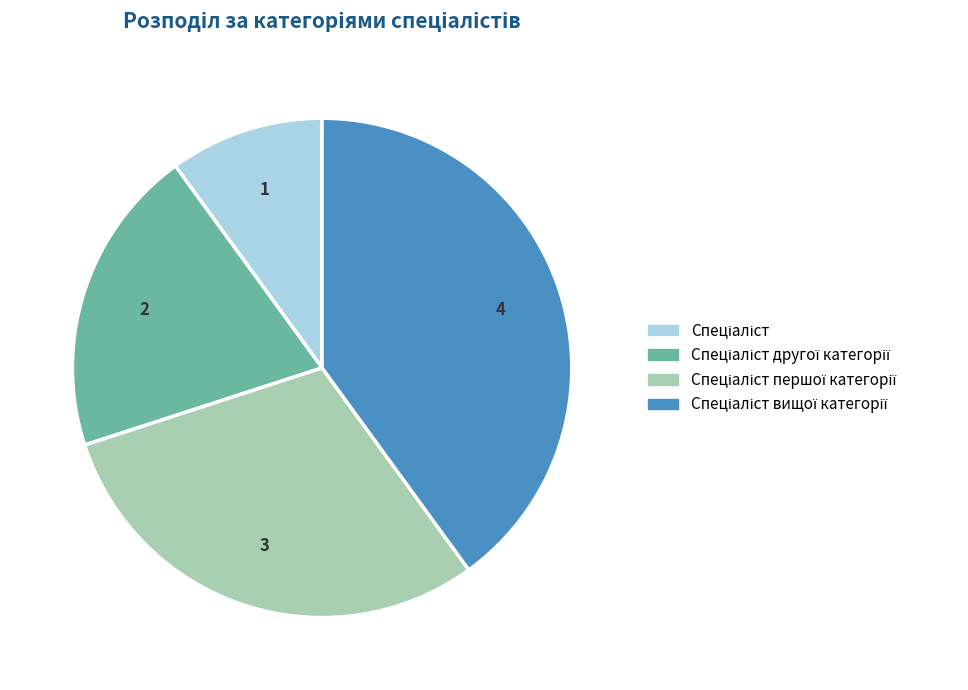

Does any single category account for the majority?

No